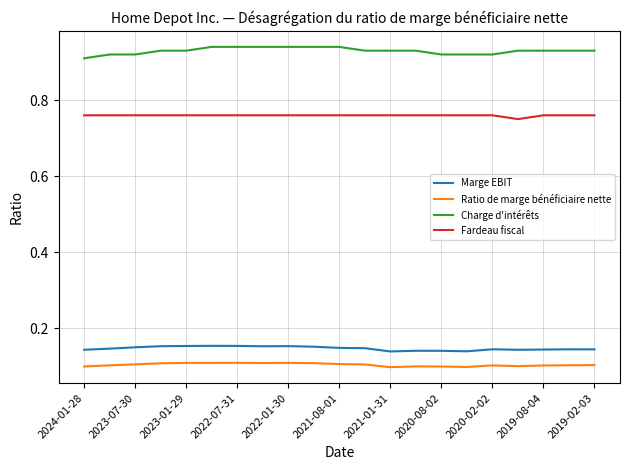

List the series in order of their peak value, lowest first.

Ratio de marge bénéficiaire nette, Marge EBIT, Fardeau fiscal, Charge d'intérêts